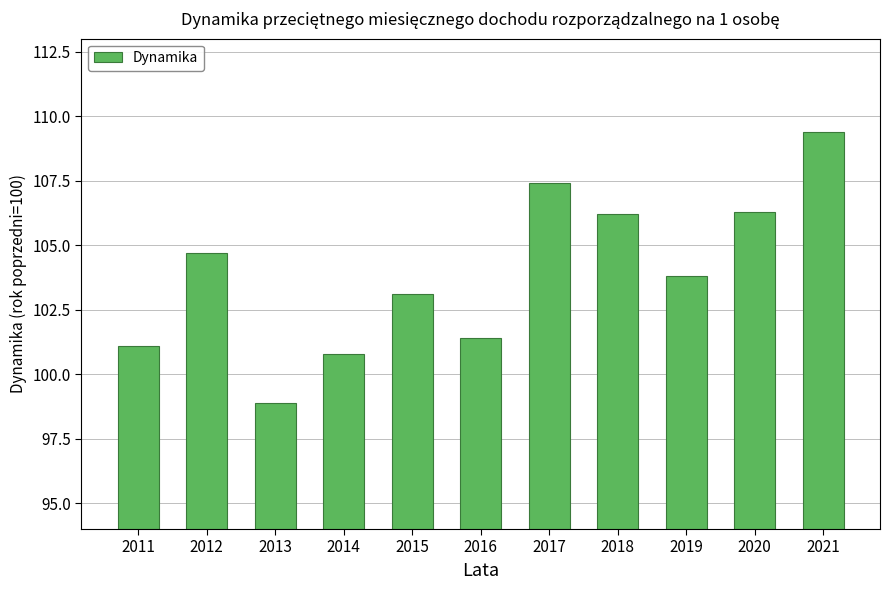

What is the minimum value shown in the chart?

98.9